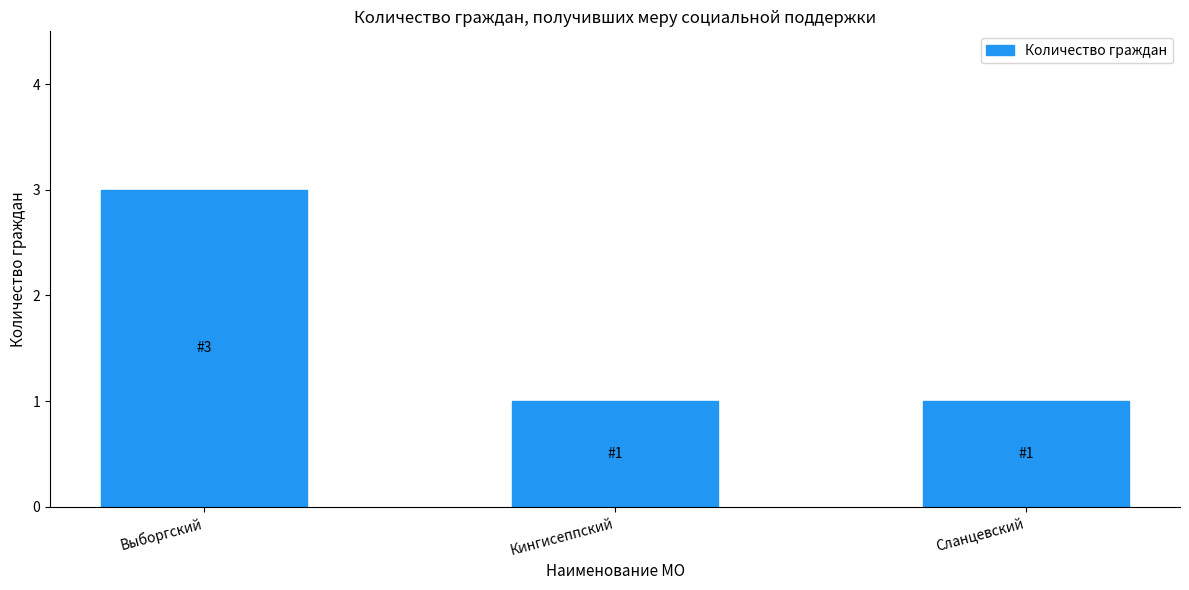

Reading left to right, extract all data points from this chart.

Выборгский=3	Кингисеппский=1	Сланцевский=1